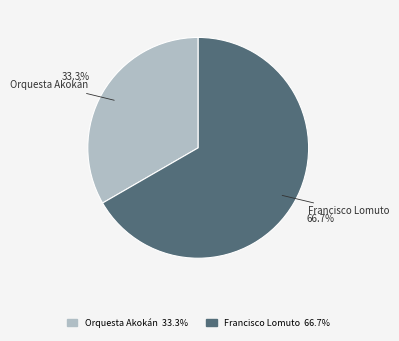

Is there a majority slice in this chart?

Yes